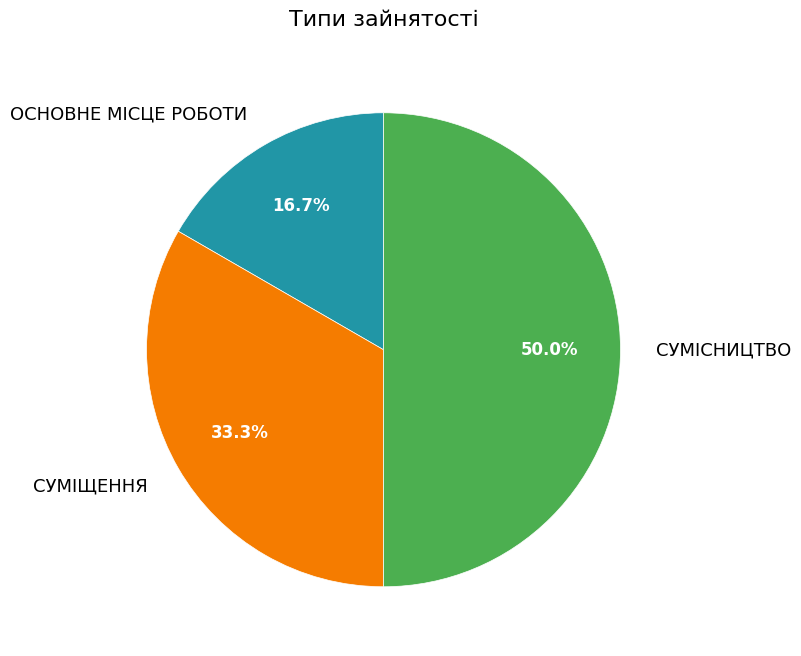

How many slices are in this pie chart?

3